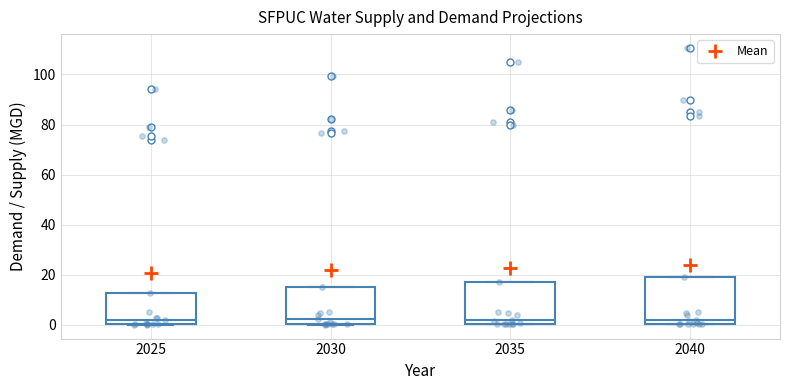

Where is the lower edge of the box at x = 2025 on the y-axis? The values are not printed on the chart, so give them approximately, as read against the axis.

0